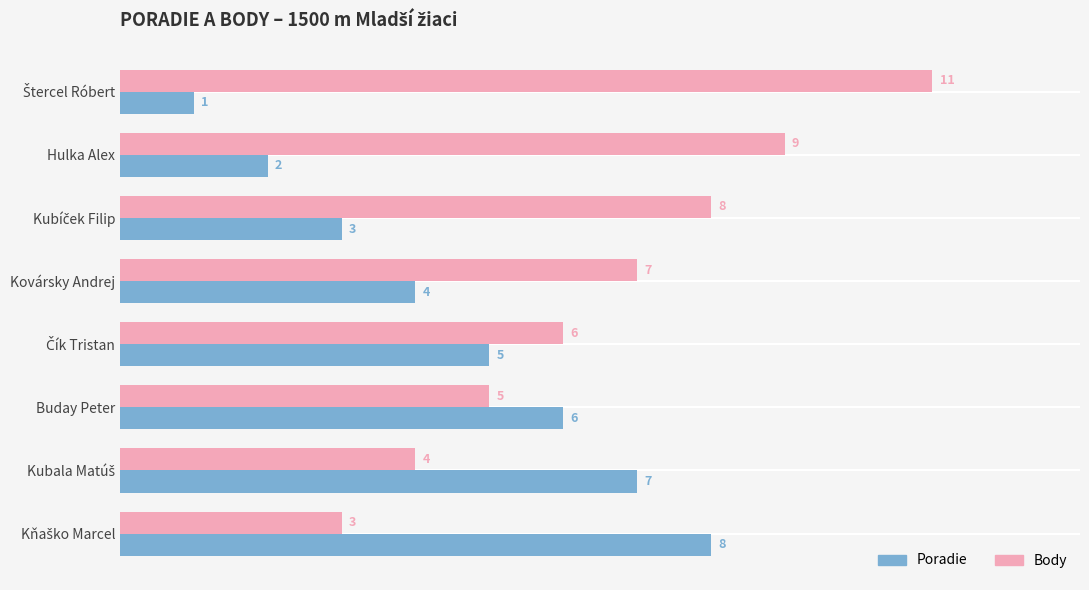

Which series has the widest spread of values?

Body